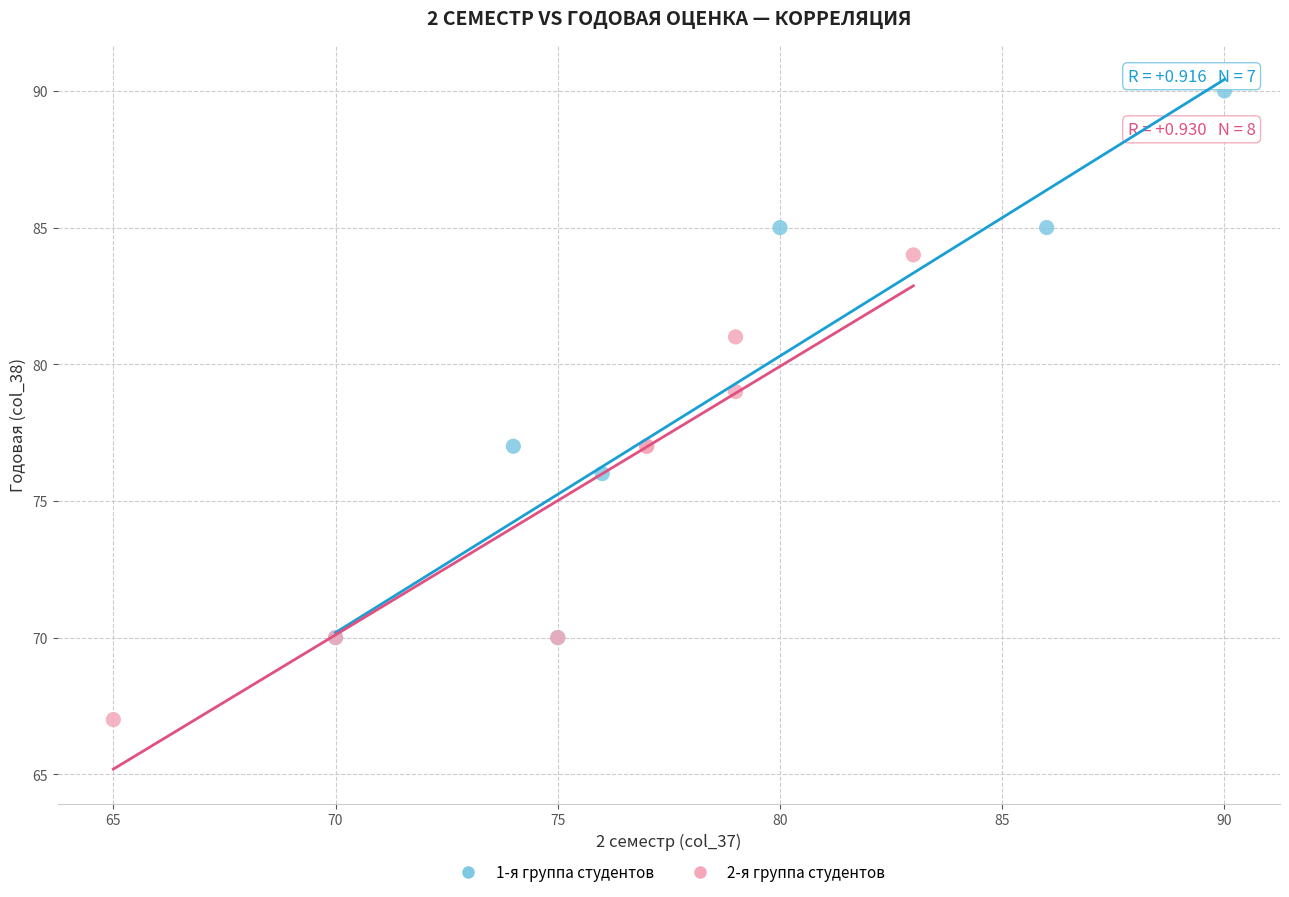

What are all the series names shown in the legend?

1-я группа студентов, 2-я группа студентов